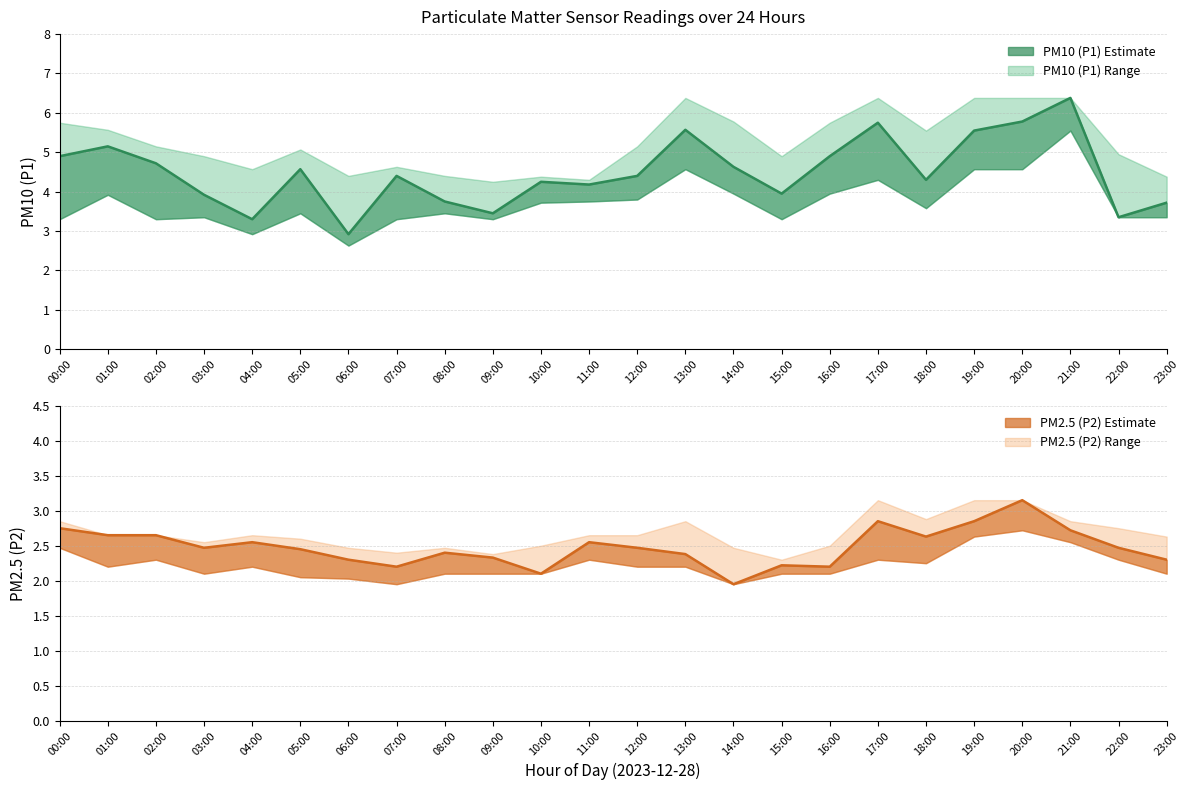

The P1_lower series shows 6.7 at 01:00. True or false?

False